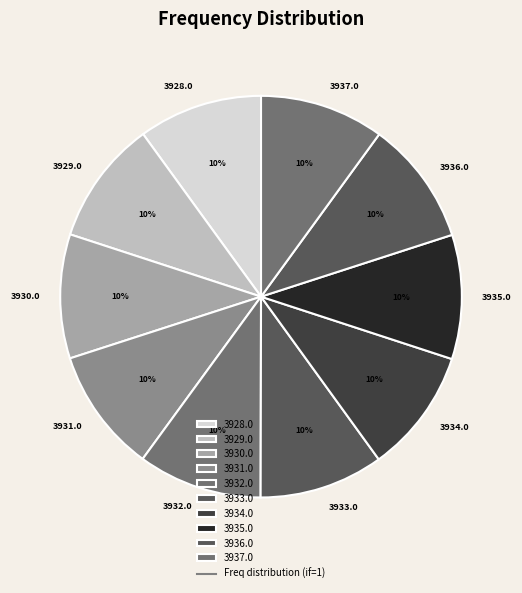

To the nearest percent, what portion does 3933.0 represent?

10%